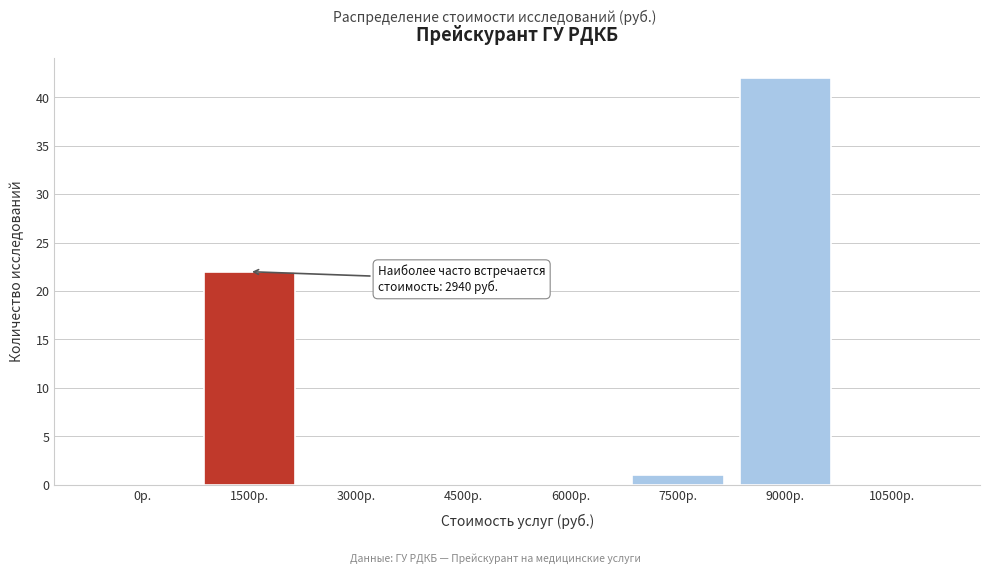

Reading left to right, list all the values displayed in this chart.

0р.=0	1500р.=22	3000р.=0	4500р.=0	6000р.=0	7500р.=1	9000р.=42	10500р.=0